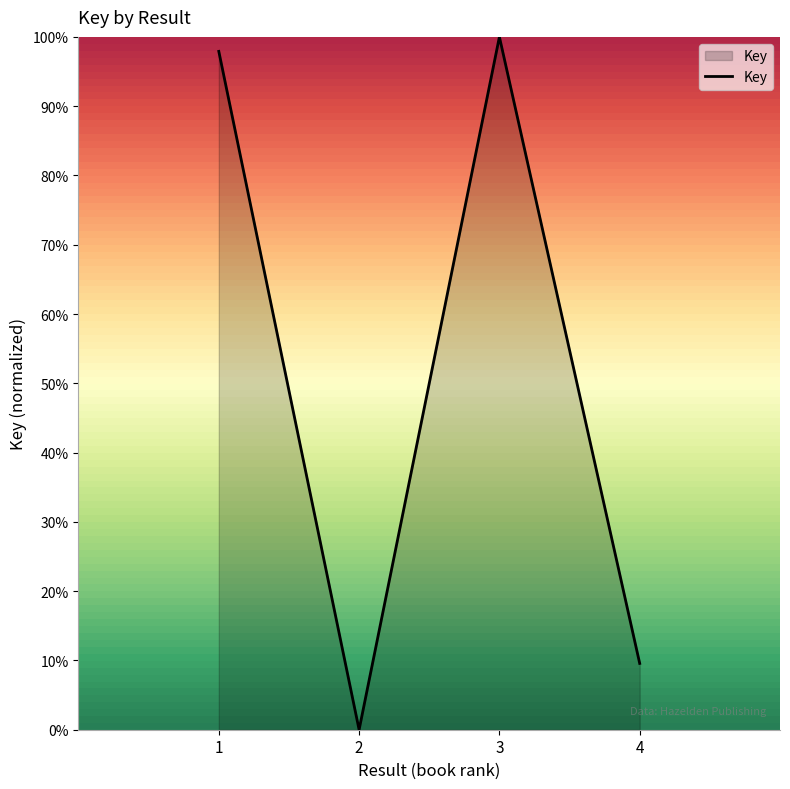

Reading left to right, what are all the values shown in this chart?

1.0	0.0	1.0	0.1